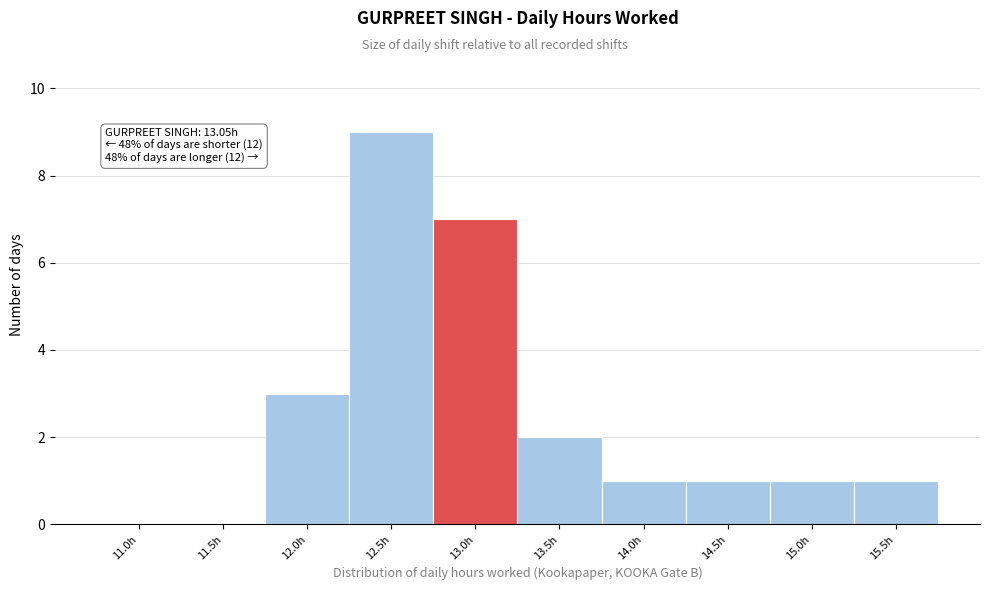

Reading left to right, extract all data points from this chart.

11.0h=0	11.5h=0	12.0h=3	12.5h=9	13.0h=7	13.5h=2	14.0h=1	14.5h=1	15.0h=1	15.5h=1